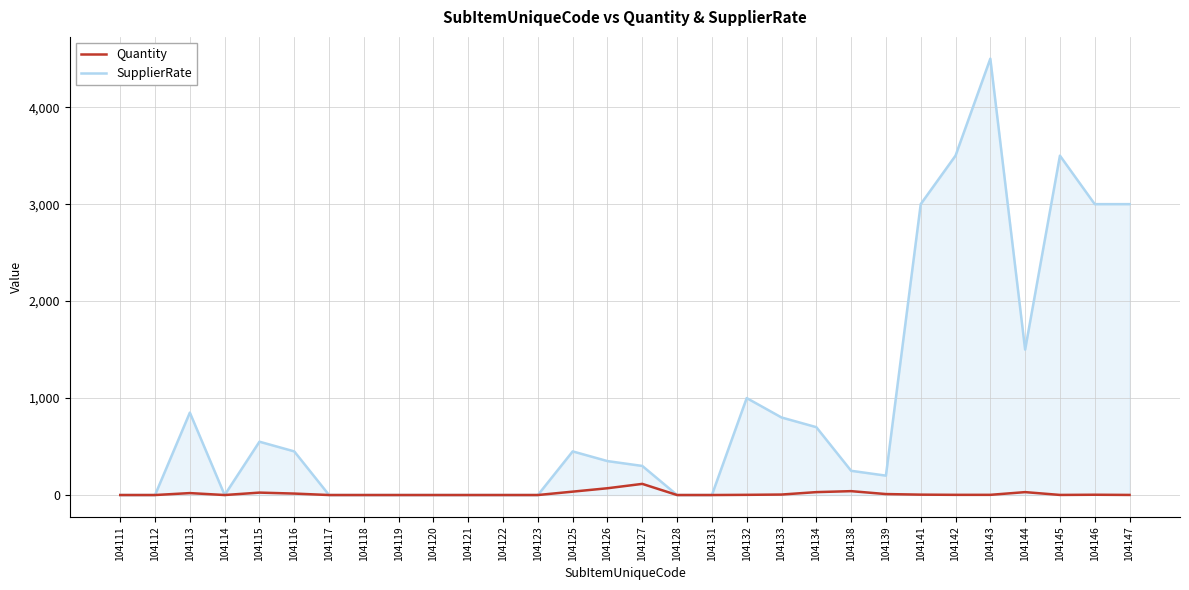

Which series has the largest total across all categories?

SupplierRate